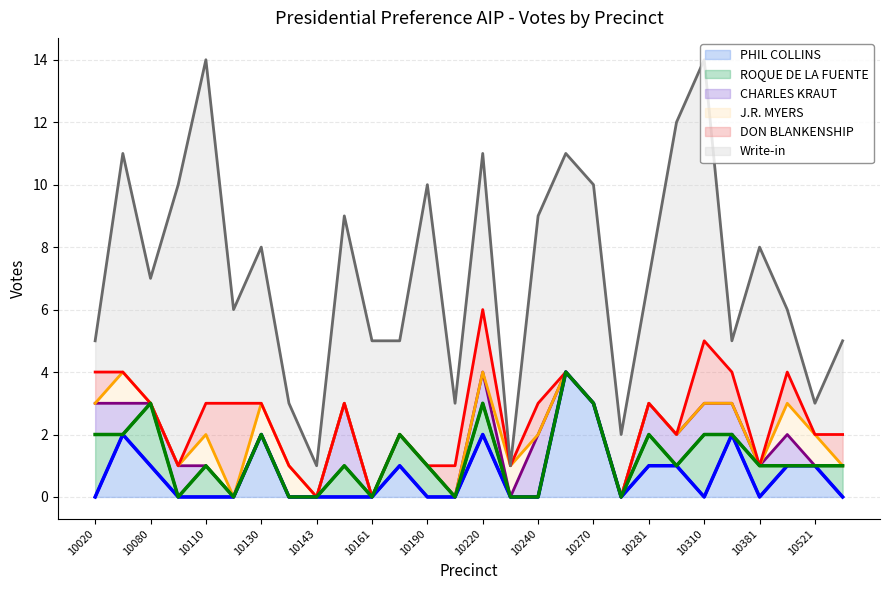

How many data points in Write-in are less than 5?

14